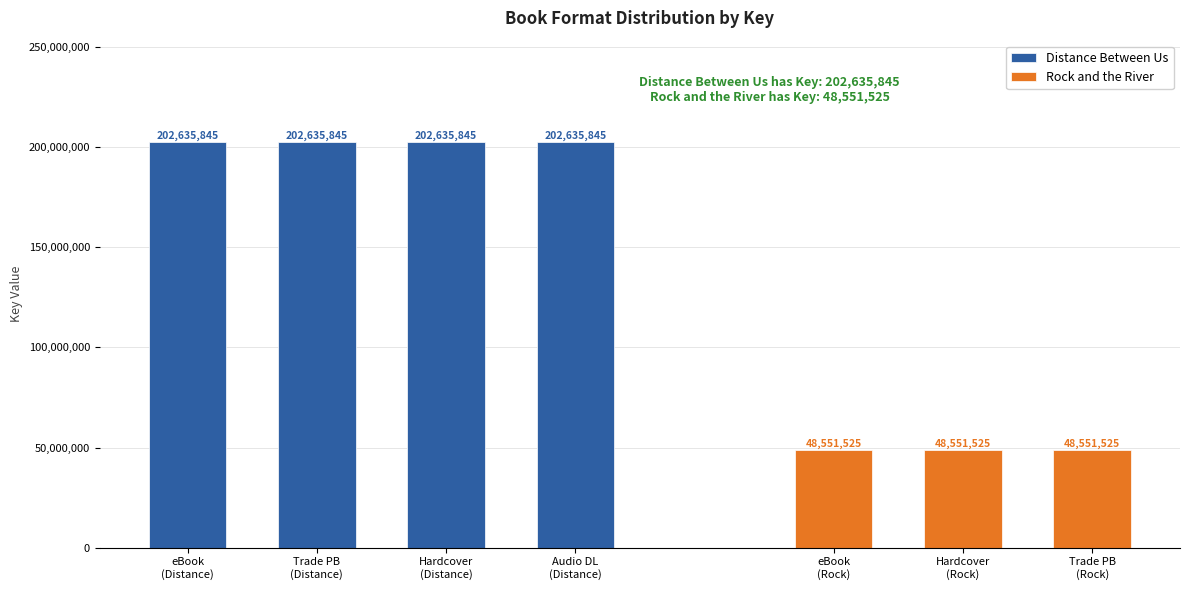

Reading left to right, extract all data points from this chart.

eBook (Distance)=202635845	Trade Paperback (Distance)=202635845	Hardcover (Distance)=202635845	Audio Download (Distance)=202635845	eBook (Rock)=48551525	Hardcover (Rock)=48551525	Trade Paperback (Rock)=48551525